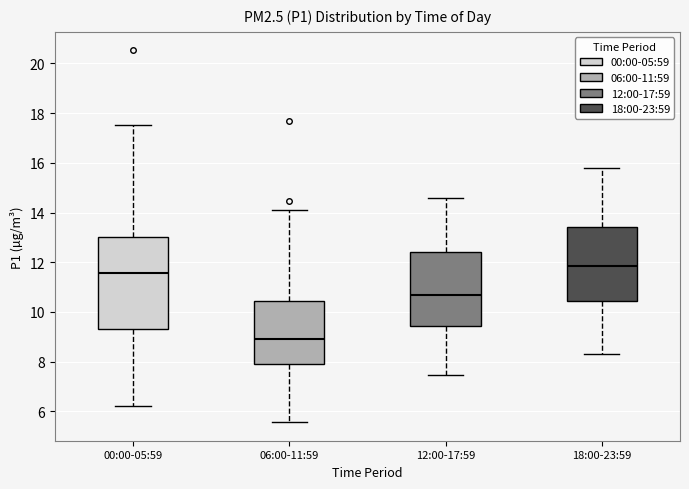

Which box has the lowest median line?

06:00-11:59